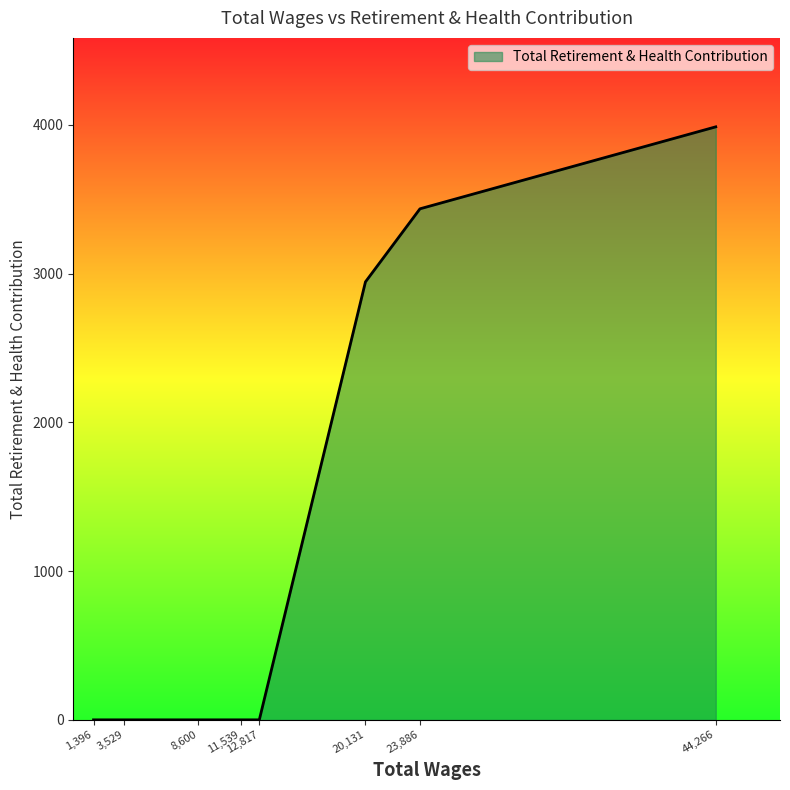

What is the change in value from 12,817 to 23,886?

+3435